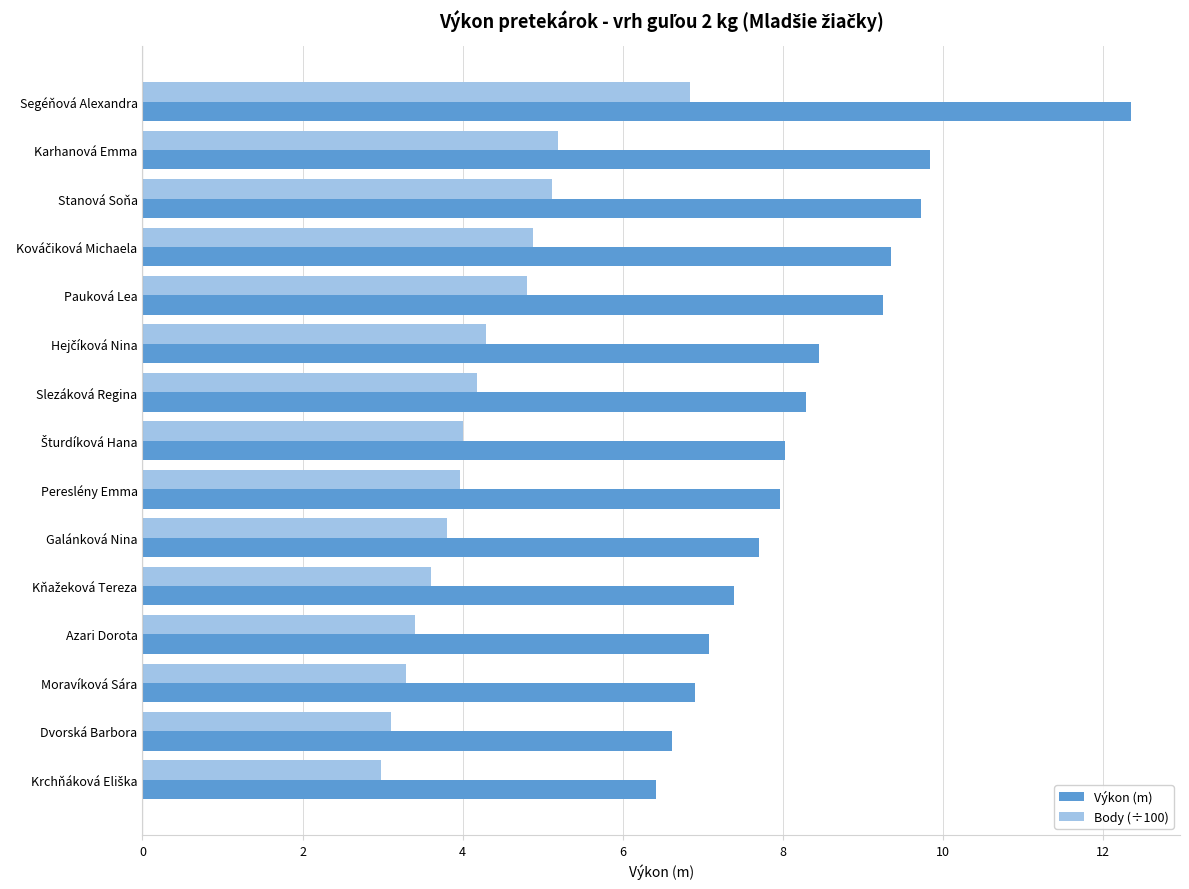

Which series has the widest spread of values?

Výkon (m)